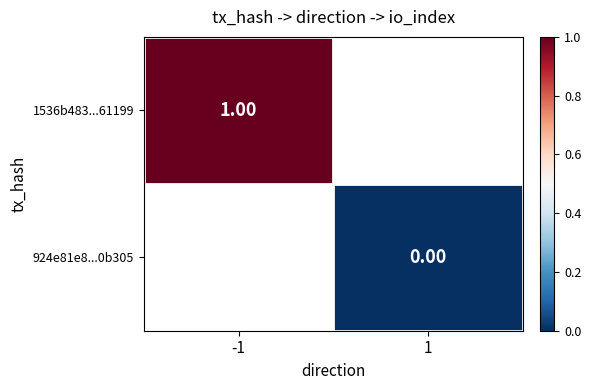

Which series has the largest range (max minus min)?

1536b483...61199